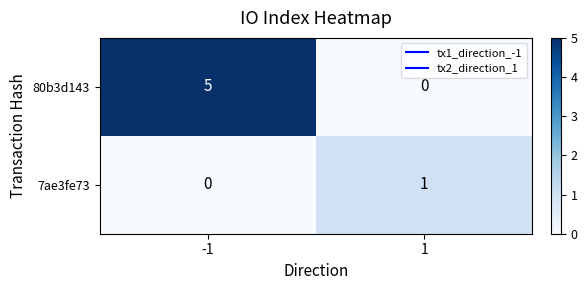

List the series in order of their peak value, lowest first.

7ae3fe73, 80b3d143